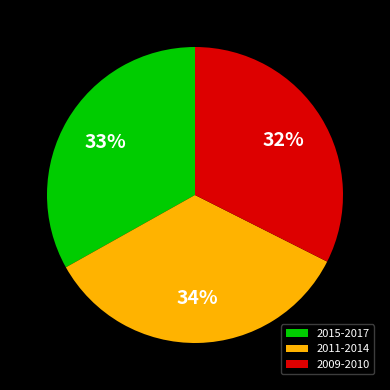

What percentage is the 2011-2014 slice, to the nearest percent?

34%